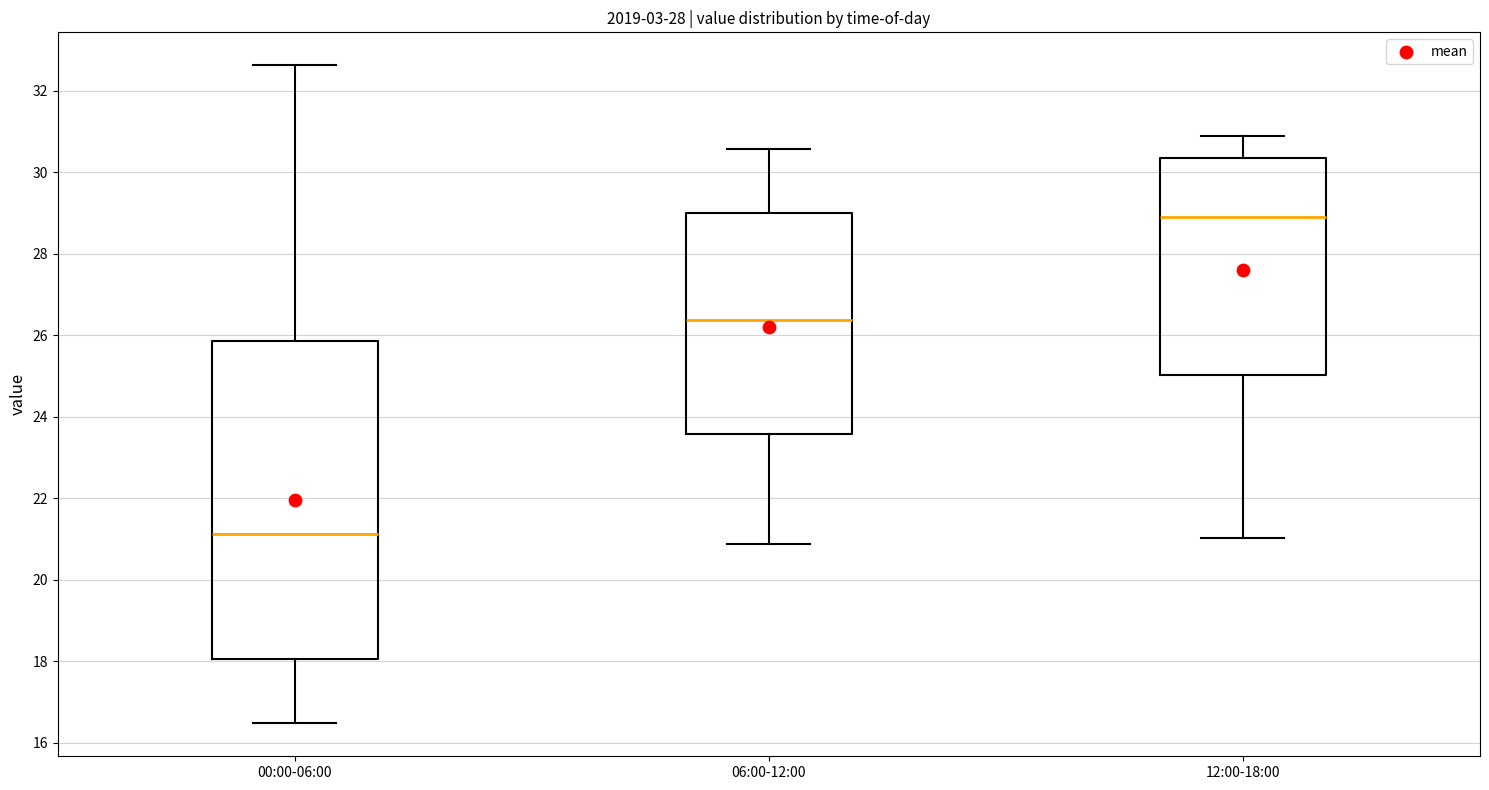

Which box has the highest median line?

12:00-18:00